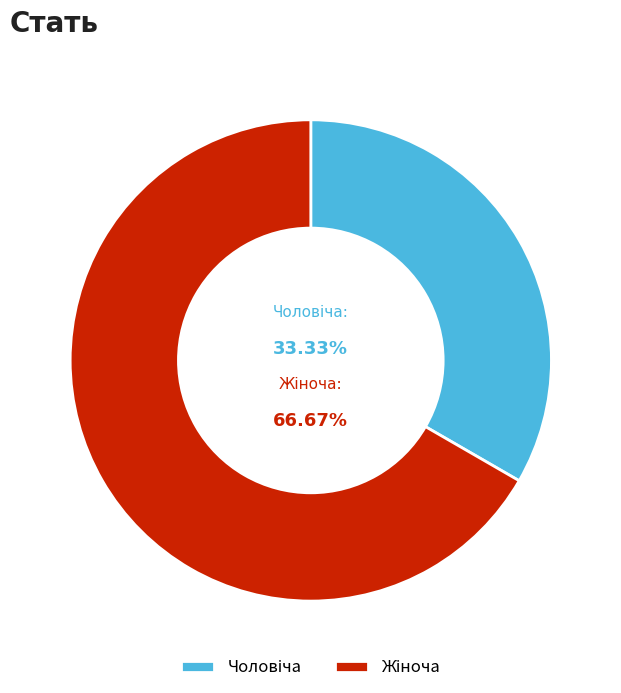

How many slices are in this pie chart?

2